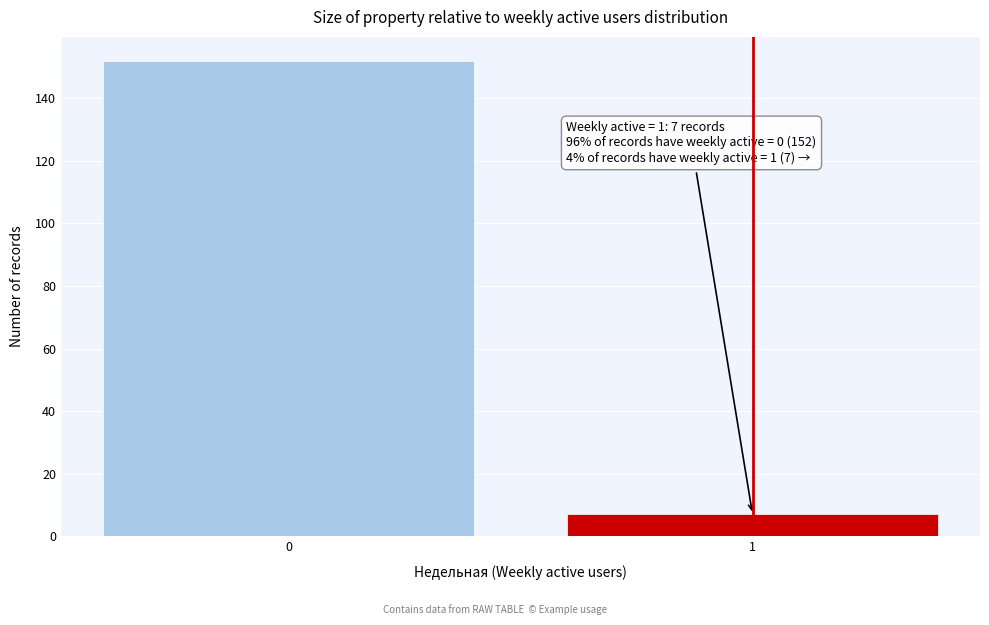

Reading right to left, extract all data points from this chart.

7	152